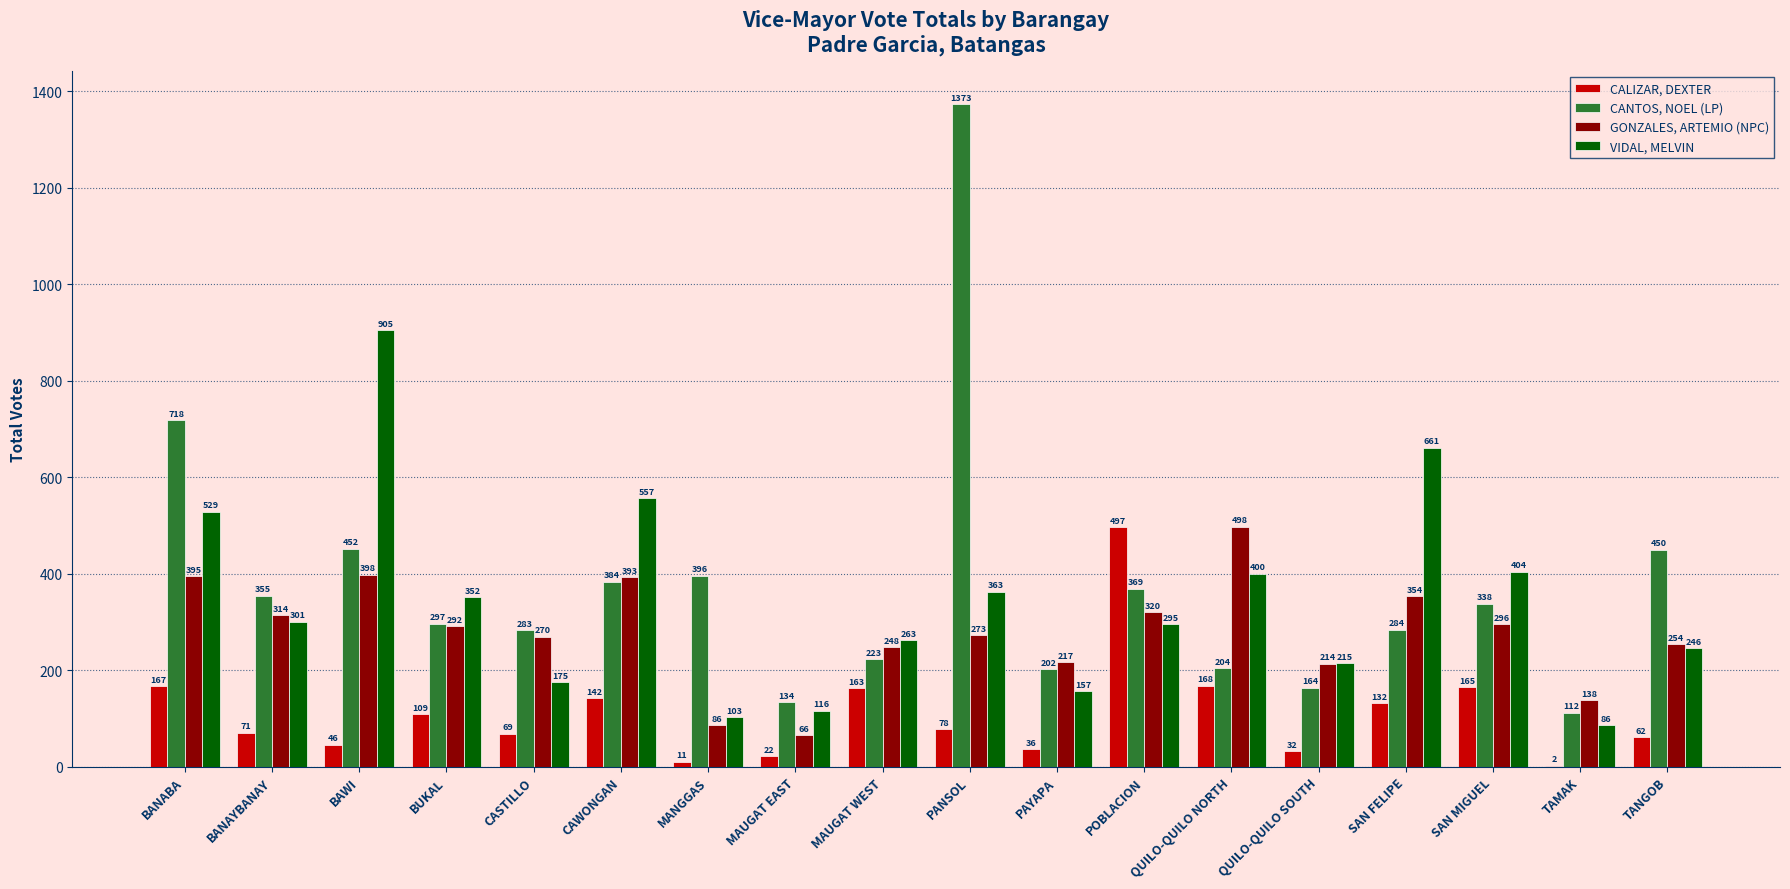

Where does the GONZALES, ARTEMIO (NPC) series first go above 292?

BANABA